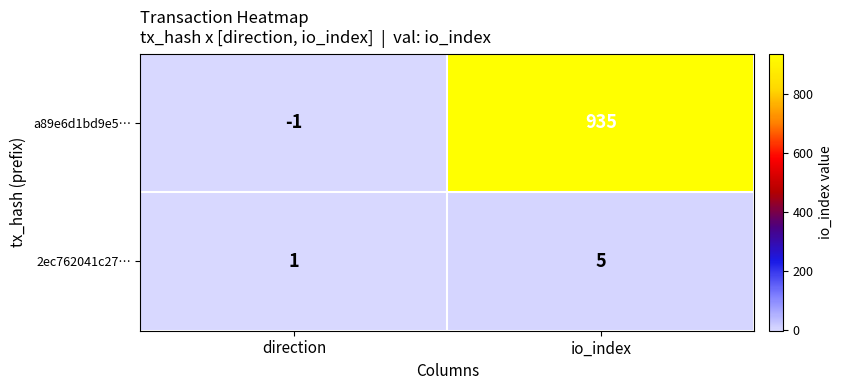

List the series in order of their overall mean, lowest first.

2ec762041c27…, a89e6d1bd9e5…